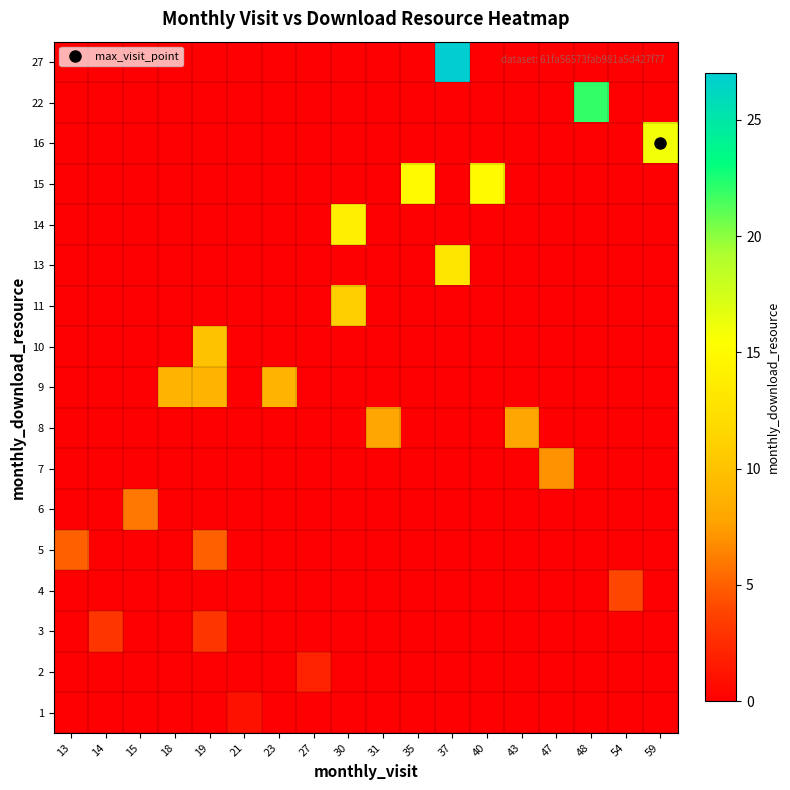

Reading right to left, transcribe all the data shown in this chart.

1: 59=0	54=0	48=0	47=0	43=0	40=0	37=0	35=0	31=0	30=0	27=0	23=0	21=1	19=0	18=0	15=0	14=0	13=0
2: 59=0	54=0	48=0	47=0	43=0	40=0	37=0	35=0	31=0	30=0	27=2	23=0	21=0	19=0	18=0	15=0	14=0	13=0
3: 59=0	54=0	48=0	47=0	43=0	40=0	37=0	35=0	31=0	30=0	27=0	23=0	21=0	19=3	18=0	15=0	14=3	13=0
4: 59=0	54=4	48=0	47=0	43=0	40=0	37=0	35=0	31=0	30=0	27=0	23=0	21=0	19=0	18=0	15=0	14=0	13=0
5: 59=0	54=0	48=0	47=0	43=0	40=0	37=0	35=0	31=0	30=0	27=0	23=0	21=0	19=5	18=0	15=0	14=0	13=5
6: 59=0	54=0	48=0	47=0	43=0	40=0	37=0	35=0	31=0	30=0	27=0	23=0	21=0	19=0	18=0	15=6	14=0	13=0
7: 59=0	54=0	48=0	47=7	43=0	40=0	37=0	35=0	31=0	30=0	27=0	23=0	21=0	19=0	18=0	15=0	14=0	13=0
8: 59=0	54=0	48=0	47=0	43=8	40=0	37=0	35=0	31=8	30=0	27=0	23=0	21=0	19=0	18=0	15=0	14=0	13=0
9: 59=0	54=0	48=0	47=0	43=0	40=0	37=0	35=0	31=0	30=0	27=0	23=9	21=0	19=9	18=9	15=0	14=0	13=0
10: 59=0	54=0	48=0	47=0	43=0	40=0	37=0	35=0	31=0	30=0	27=0	23=0	21=0	19=10	18=0	15=0	14=0	13=0
11: 59=0	54=0	48=0	47=0	43=0	40=0	37=0	35=0	31=0	30=11	27=0	23=0	21=0	19=0	18=0	15=0	14=0	13=0
13: 59=0	54=0	48=0	47=0	43=0	40=0	37=13	35=0	31=0	30=0	27=0	23=0	21=0	19=0	18=0	15=0	14=0	13=0
14: 59=0	54=0	48=0	47=0	43=0	40=0	37=0	35=0	31=0	30=14	27=0	23=0	21=0	19=0	18=0	15=0	14=0	13=0
15: 59=0	54=0	48=0	47=0	43=0	40=15	37=0	35=15	31=0	30=0	27=0	23=0	21=0	19=0	18=0	15=0	14=0	13=0
16: 59=16	54=0	48=0	47=0	43=0	40=0	37=0	35=0	31=0	30=0	27=0	23=0	21=0	19=0	18=0	15=0	14=0	13=0
22: 59=0	54=0	48=22	47=0	43=0	40=0	37=0	35=0	31=0	30=0	27=0	23=0	21=0	19=0	18=0	15=0	14=0	13=0
27: 59=0	54=0	48=0	47=0	43=0	40=0	37=27	35=0	31=0	30=0	27=0	23=0	21=0	19=0	18=0	15=0	14=0	13=0